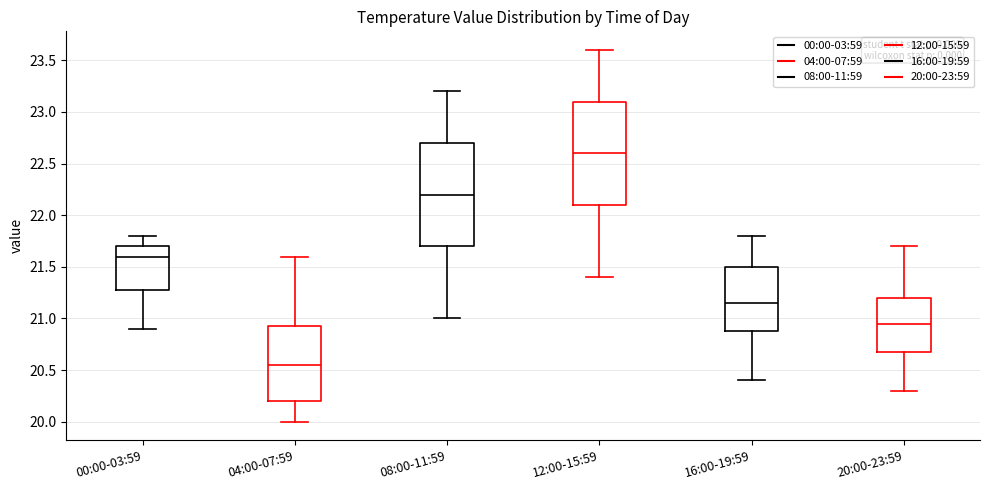

Which box has the highest median line?

12:00-15:59